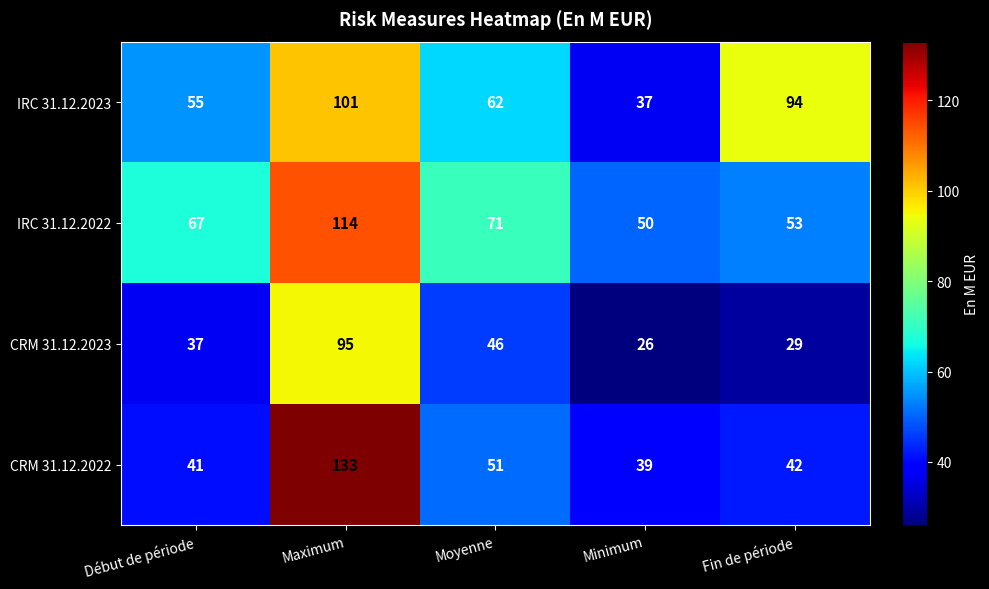

What is the sum of all IRC 31.12.2023 values?

349